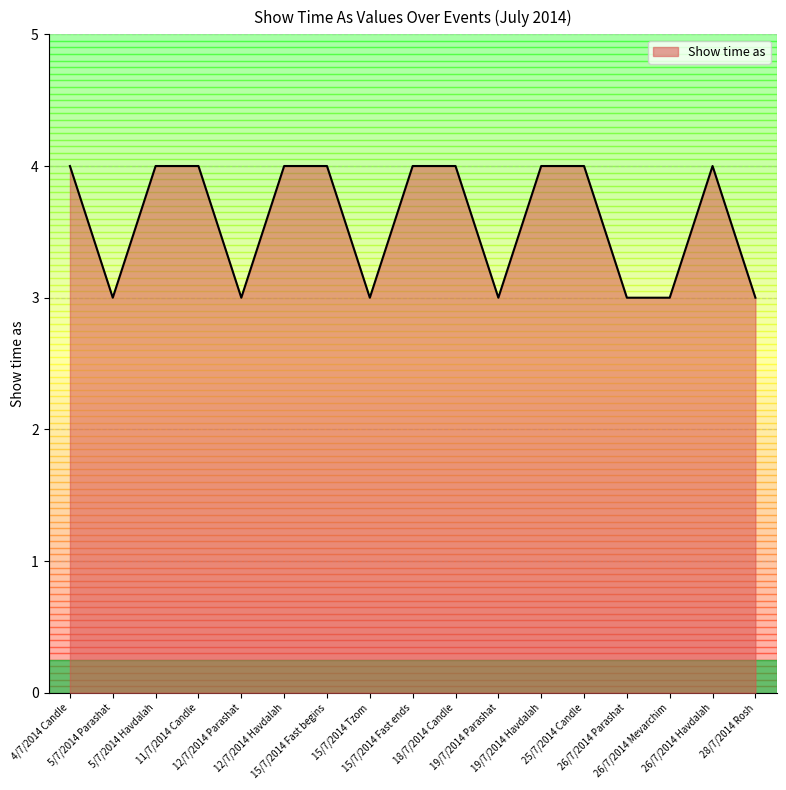

What is the maximum value shown in the chart?

4